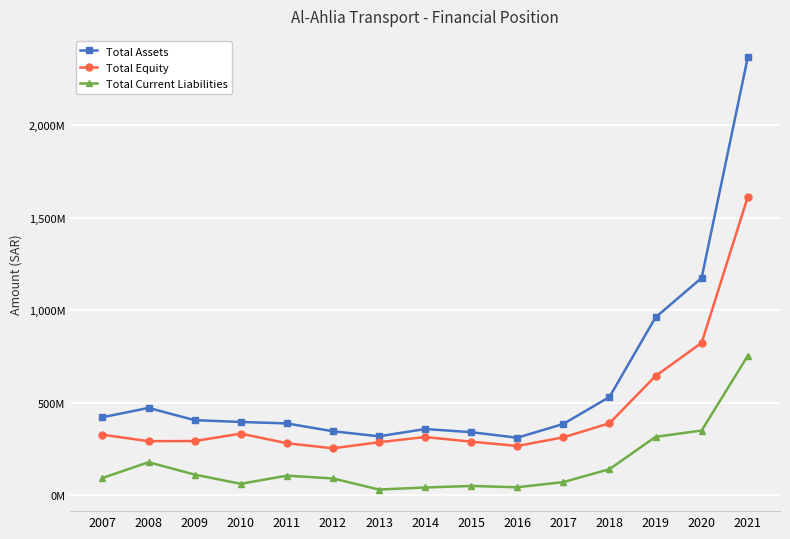

True or false: Total Assets and Total Equity cross at least once.

False